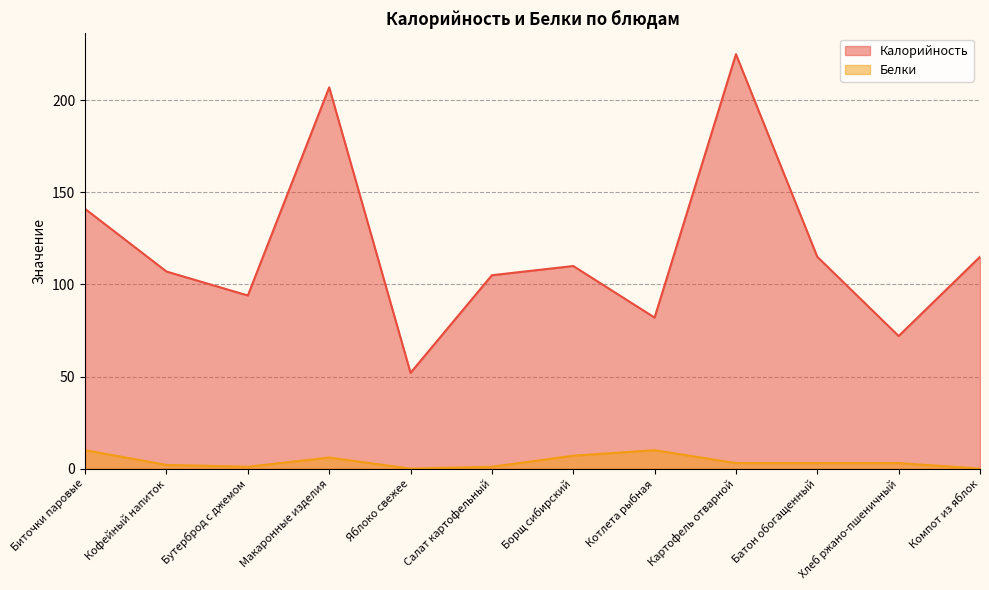

What position from the left is Компот из яблок?

12